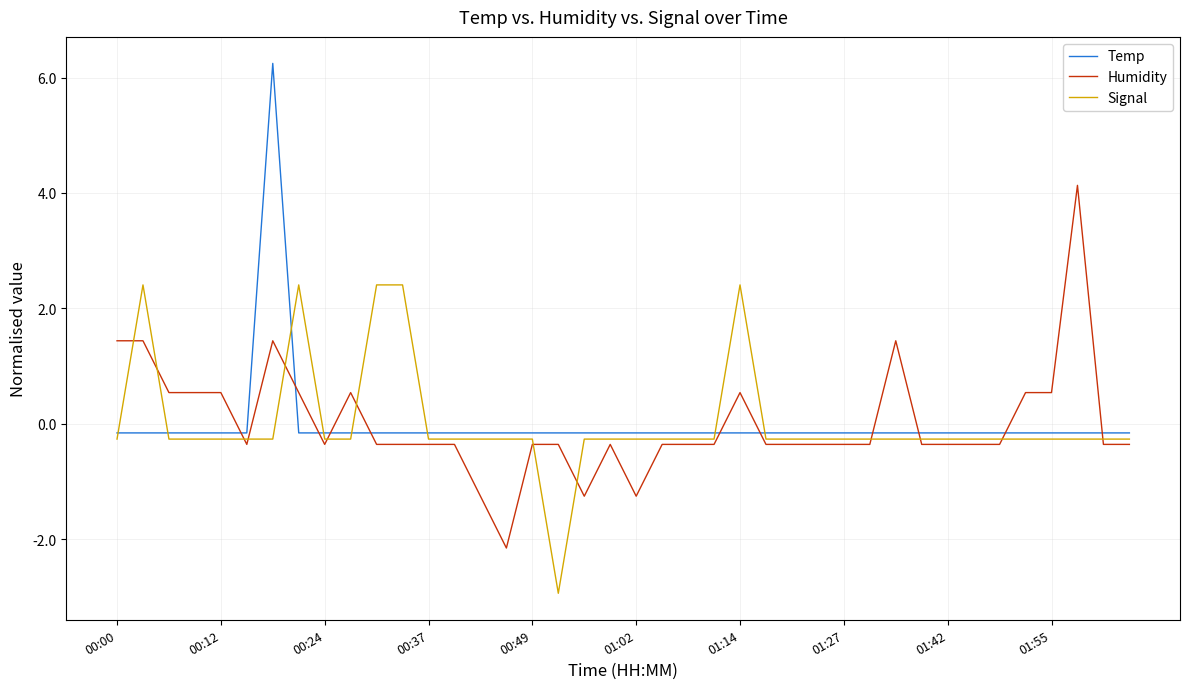

Reading left to right, extract all data points from this chart.

Temp: -0.2	-0.2	-0.2	-0.2	-0.2	-0.2	6.2	-0.2	-0.2	-0.2	-0.2	-0.2	-0.2	-0.2	-0.2	-0.2	-0.2	-0.2	-0.2	-0.2	-0.2	-0.2	-0.2	-0.2	-0.2	-0.2	-0.2	-0.2	-0.2	-0.2	-0.2	-0.2	-0.2	-0.2	-0.2	-0.2	-0.2	-0.2	-0.2	-0.2
Humidity: 1.4	1.4	0.5	0.5	0.5	-0.4	1.4	0.5	-0.4	0.5	-0.4	-0.4	-0.4	-0.4	-1.3	-2.2	-0.4	-0.4	-1.3	-0.4	-1.3	-0.4	-0.4	-0.4	0.5	-0.4	-0.4	-0.4	-0.4	-0.4	1.4	-0.4	-0.4	-0.4	-0.4	0.5	0.5	4.1	-0.4	-0.4
Signal: -0.3	2.4	-0.3	-0.3	-0.3	-0.3	-0.3	2.4	-0.3	-0.3	2.4	2.4	-0.3	-0.3	-0.3	-0.3	-0.3	-2.9	-0.3	-0.3	-0.3	-0.3	-0.3	-0.3	2.4	-0.3	-0.3	-0.3	-0.3	-0.3	-0.3	-0.3	-0.3	-0.3	-0.3	-0.3	-0.3	-0.3	-0.3	-0.3